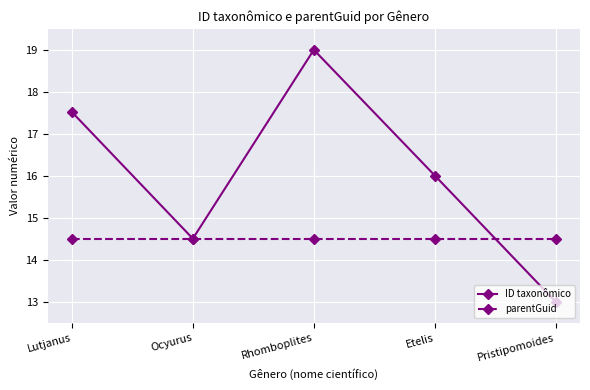

What is the sum of all ID taxonômico values?

80.0